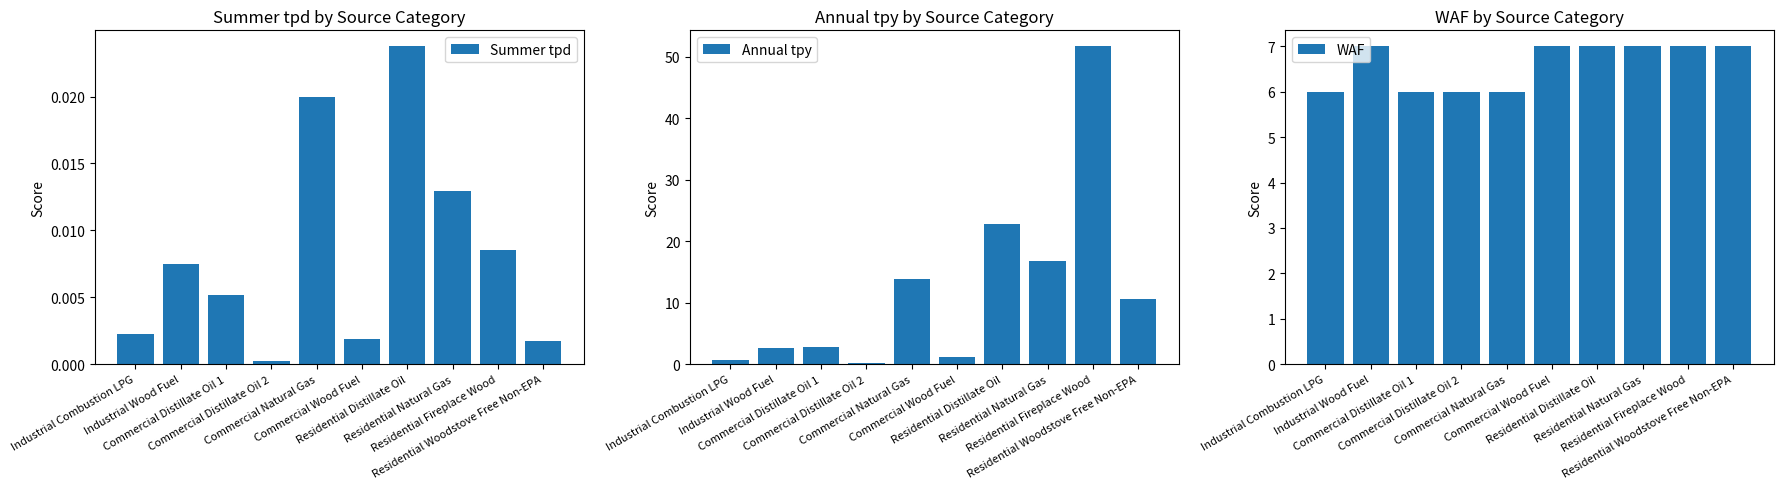

At how many categories does at least one series exceed 28?

1